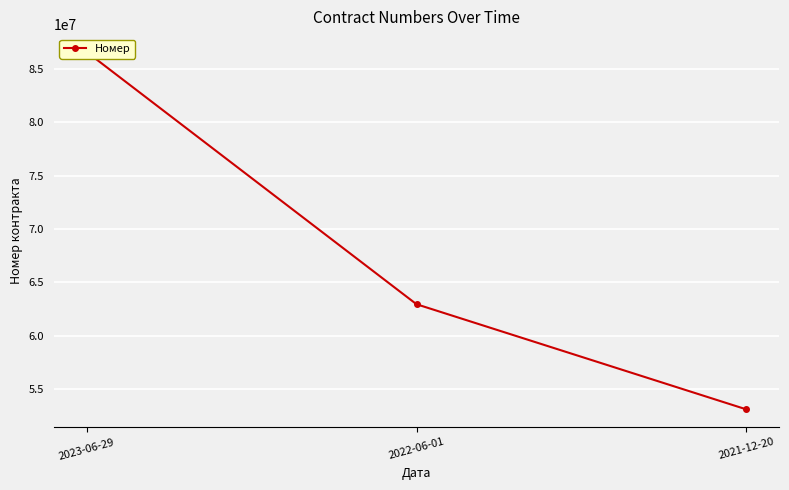

The chart shows a value of 53083031 at 2021-12-20. True or false?

True